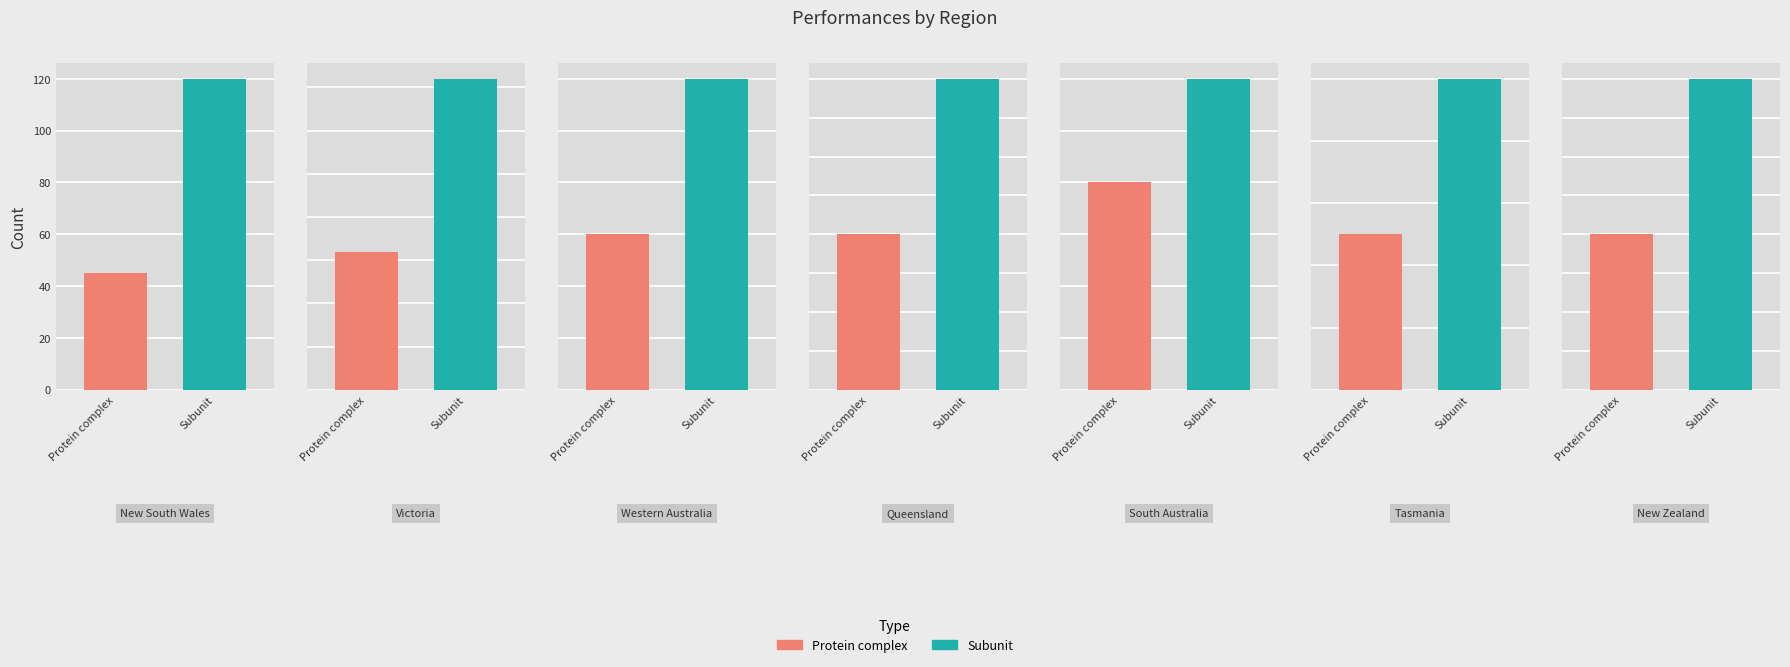

Does the chart contain any negative values?

No